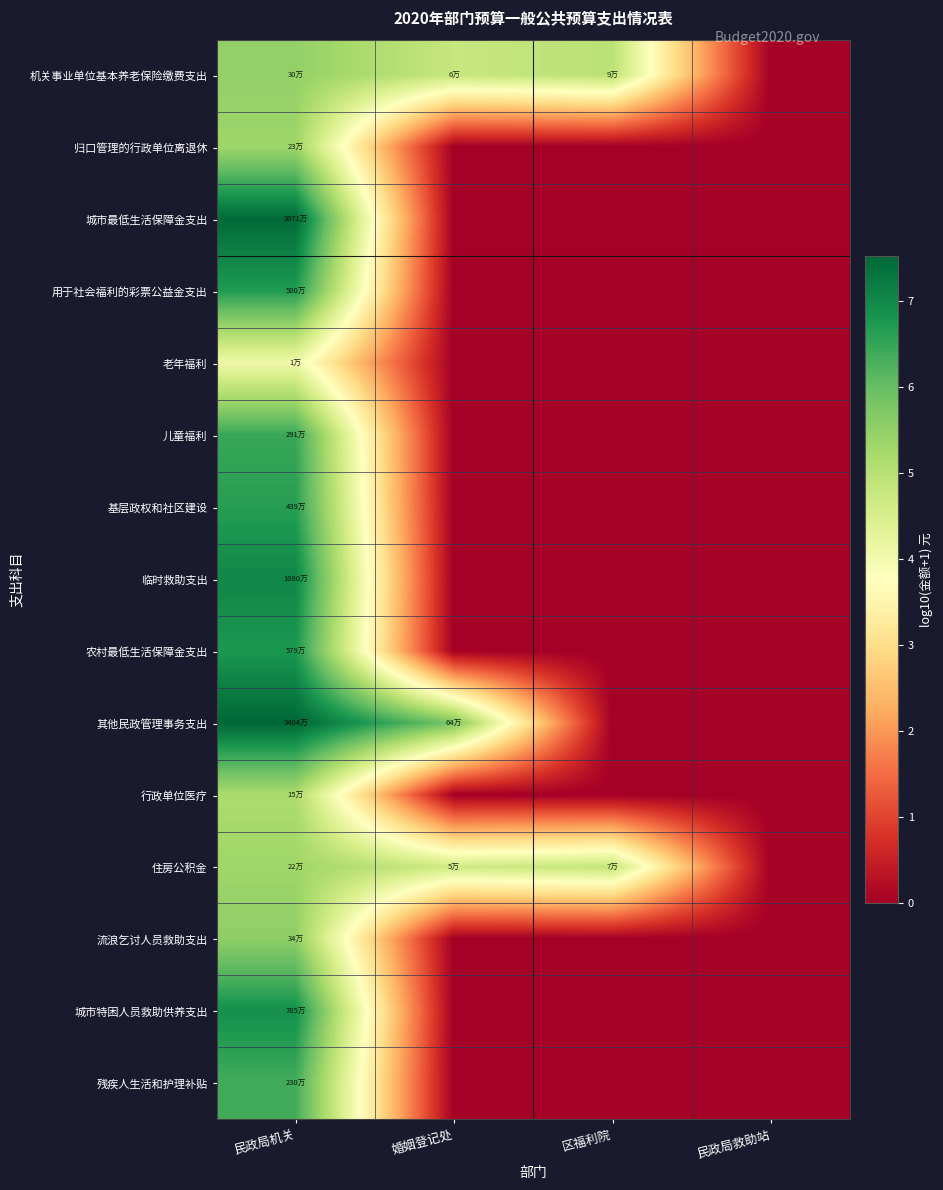

Which series has the widest spread of values?

其他民政管理事务支出